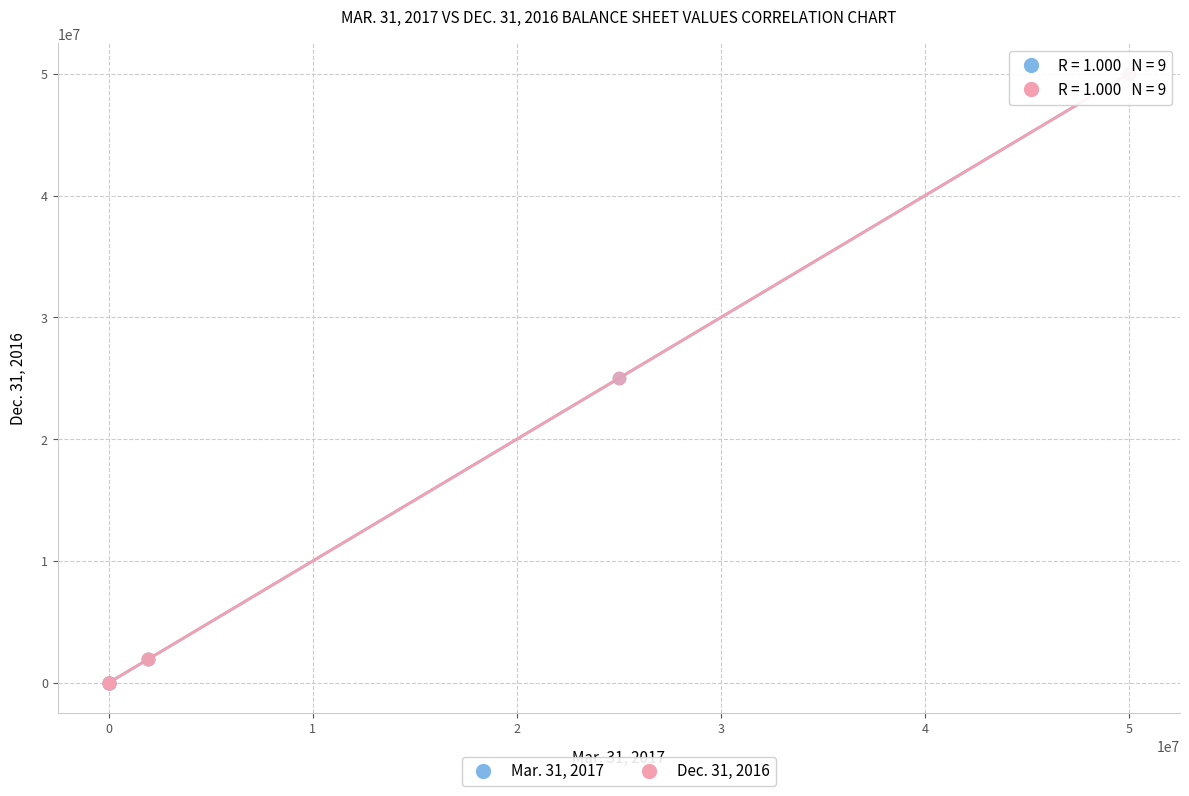

What are all the series names shown in the legend?

Mar. 31, 2017, Dec. 31, 2016